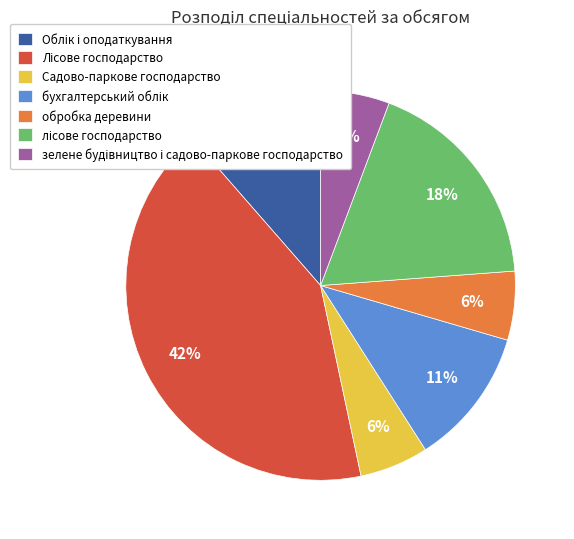

Is there any slice that represents more than half of the pie?

No